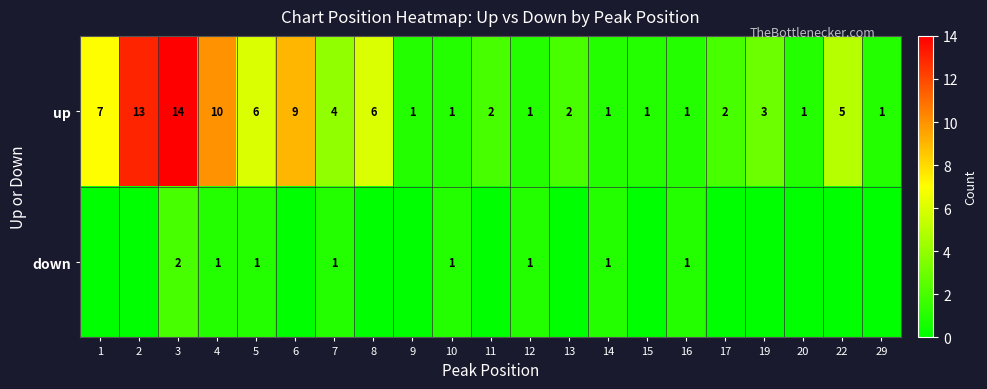

At which label does up first exceed 2?

1